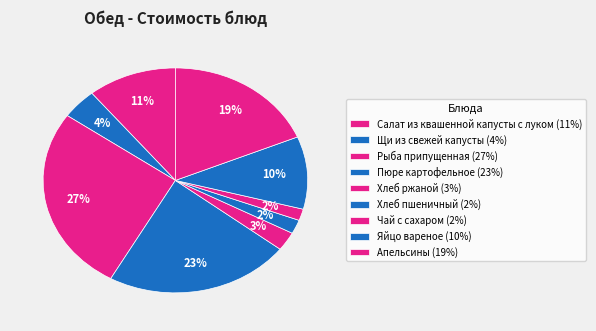

Is it true that Апельсины is 29% of the pie?

False